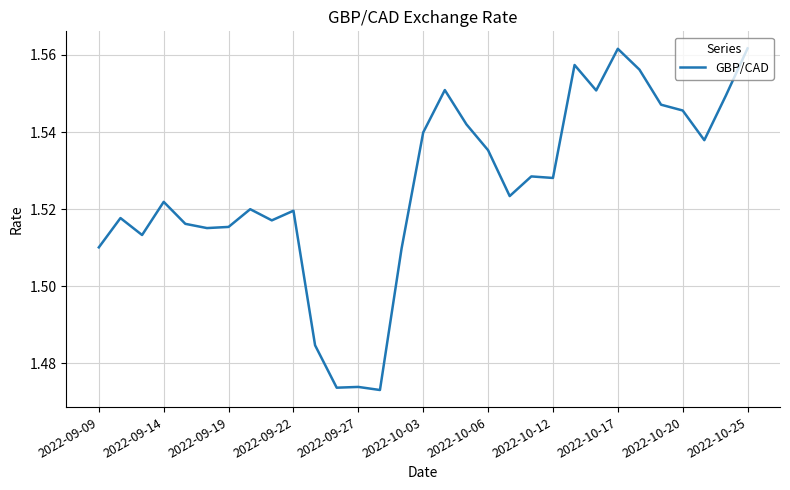

What is the ratio of the value at 2022-10-03 to the value at 2022-09-27?

1.0